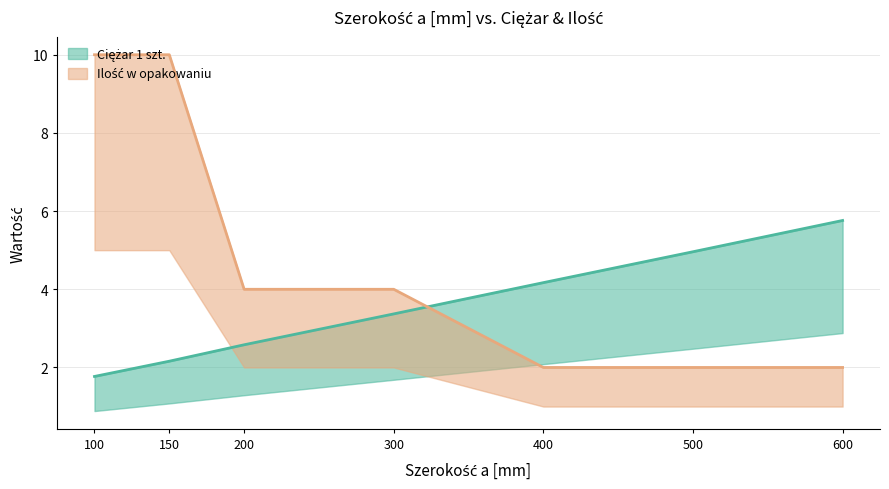

What is the minimum value shown in the chart?

1.8